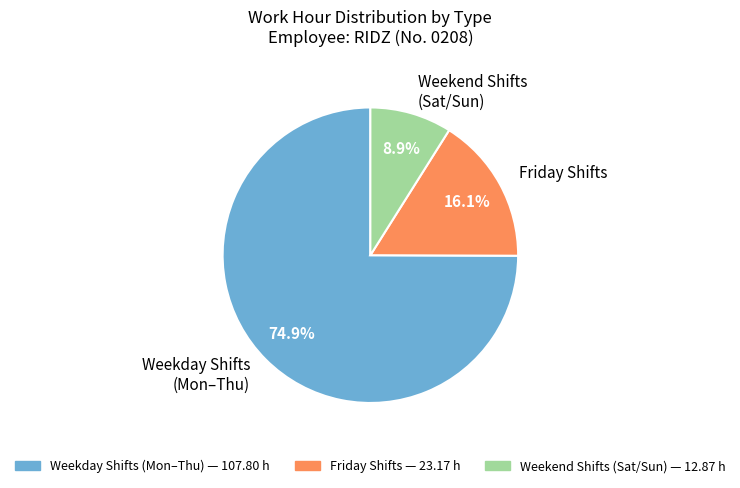

Is there any slice that represents more than half of the pie?

Yes